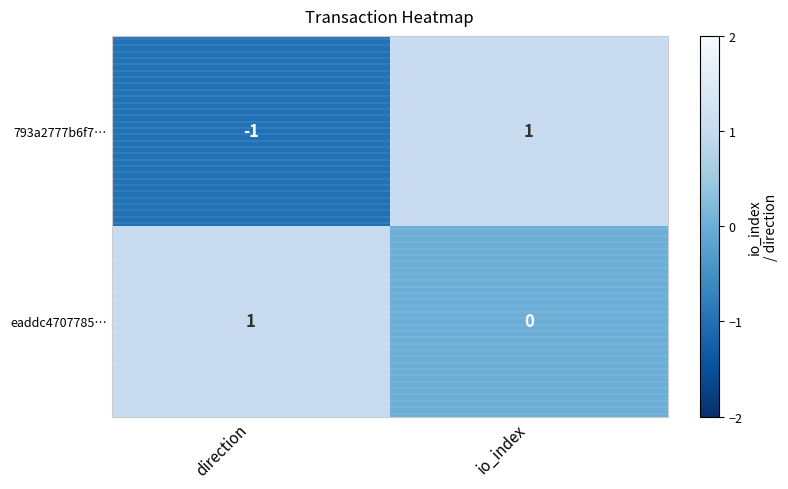

Is it true that 793a2777b6f7… equals 2 at io_index?

False